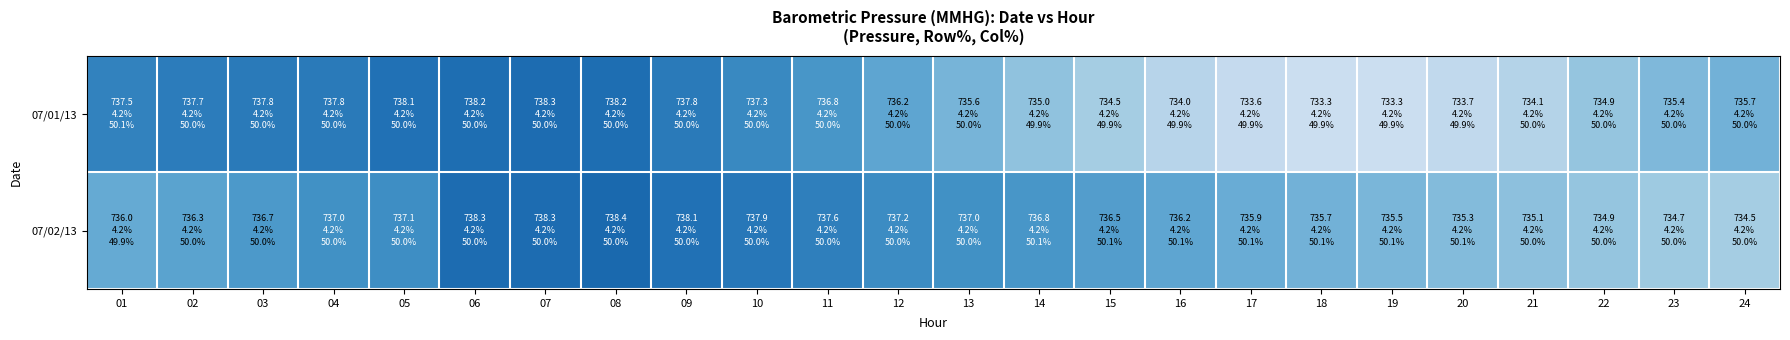

Count the number of categories in the chart.

24